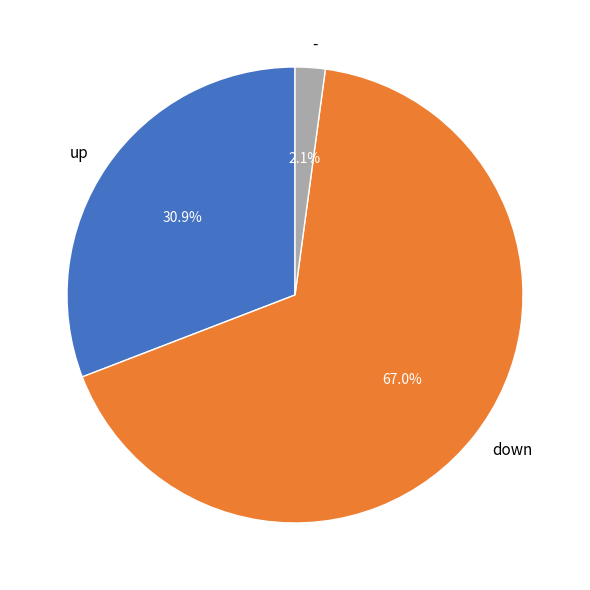

What is the smallest slice in the pie chart?

-